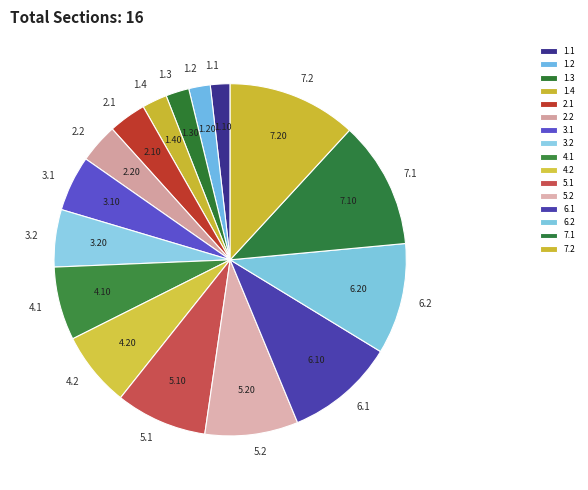

How many segments does this pie chart have?

16